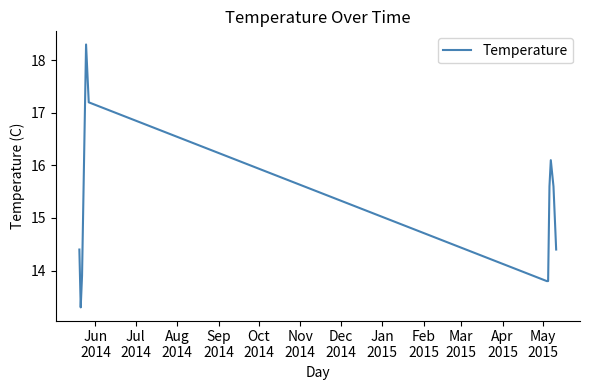

What is the difference between the maximum and minimum values?

5.0